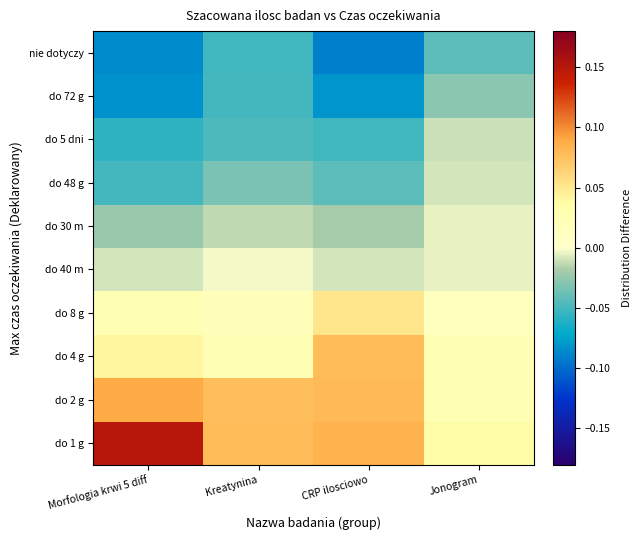

What is the maximum value shown in the chart?

0.1